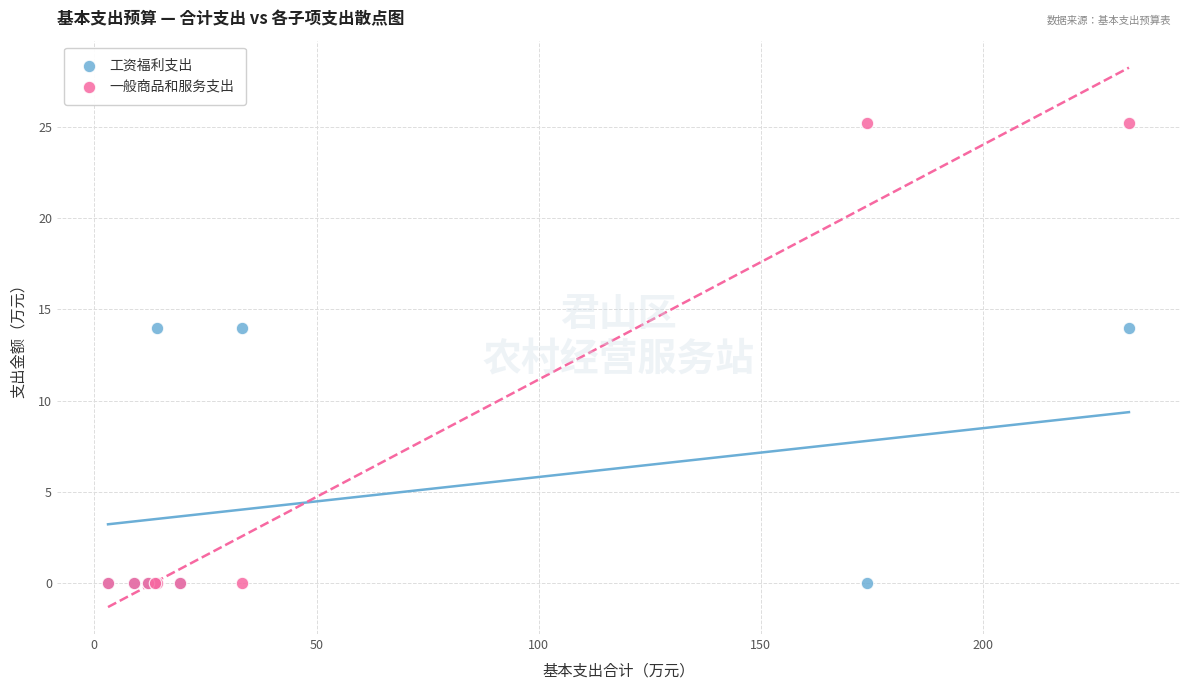

Which series has the largest Y range (max minus min)?

一般商品和服务支出